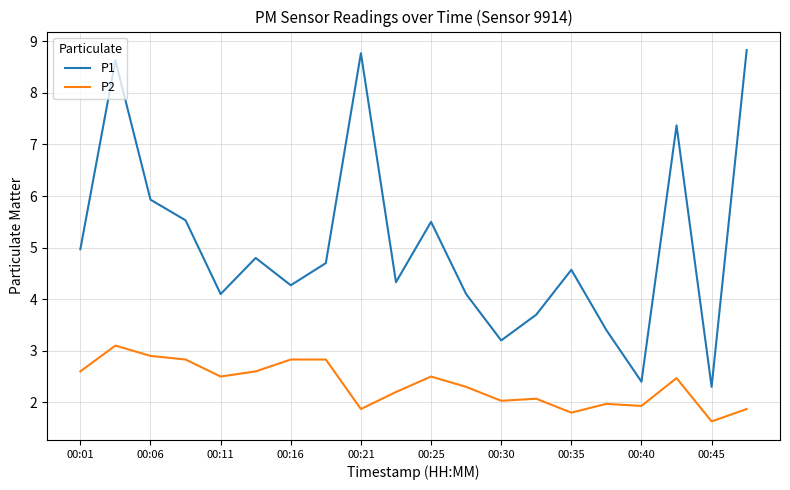

True or false: P2 has more than 2 points higher than both neighbors.

True